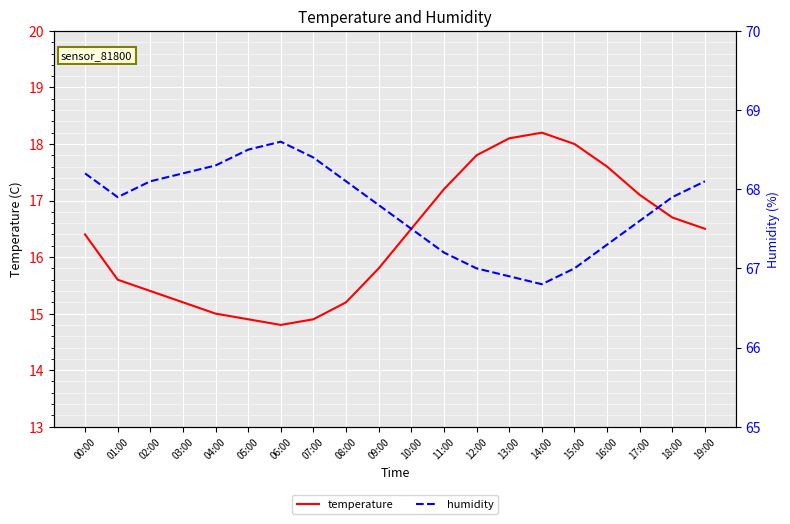

Reading left to right, transcribe all the data shown in this chart.

temperature: 00:00=16.4	01:00=15.6	02:00=15.4	03:00=15.2	04:00=15.0	05:00=14.9	06:00=14.8	07:00=14.9	08:00=15.2	09:00=15.8	10:00=16.5	11:00=17.2	12:00=17.8	13:00=18.1	14:00=18.2	15:00=18.0	16:00=17.6	17:00=17.1	18:00=16.7	19:00=16.5
humidity: 00:00=68.2	01:00=67.9	02:00=68.1	03:00=68.2	04:00=68.3	05:00=68.5	06:00=68.6	07:00=68.4	08:00=68.1	09:00=67.8	10:00=67.5	11:00=67.2	12:00=67.0	13:00=66.9	14:00=66.8	15:00=67.0	16:00=67.3	17:00=67.6	18:00=67.9	19:00=68.1